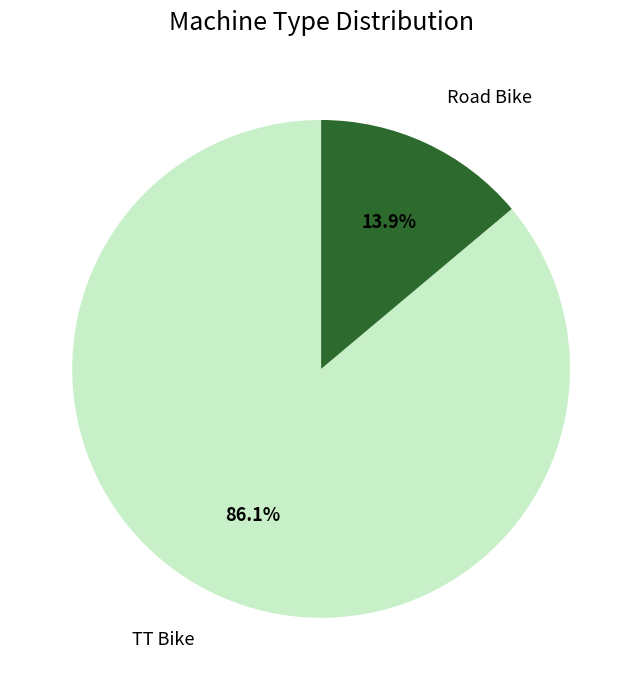

Is there a majority slice in this chart?

Yes